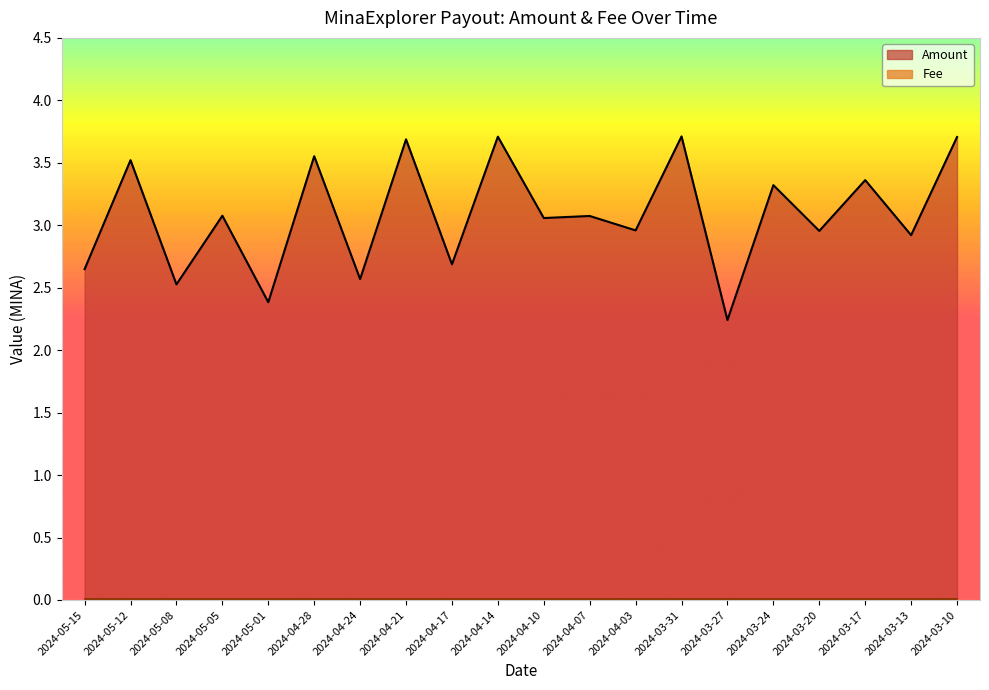

Reading right to left, extract all data points from this chart.

3.7	2.9	3.4	3.0	3.3	2.2	3.7	3.0	3.1	3.1	3.7	2.7	3.7	2.6	3.6	2.4	3.1	2.5	3.5	2.6